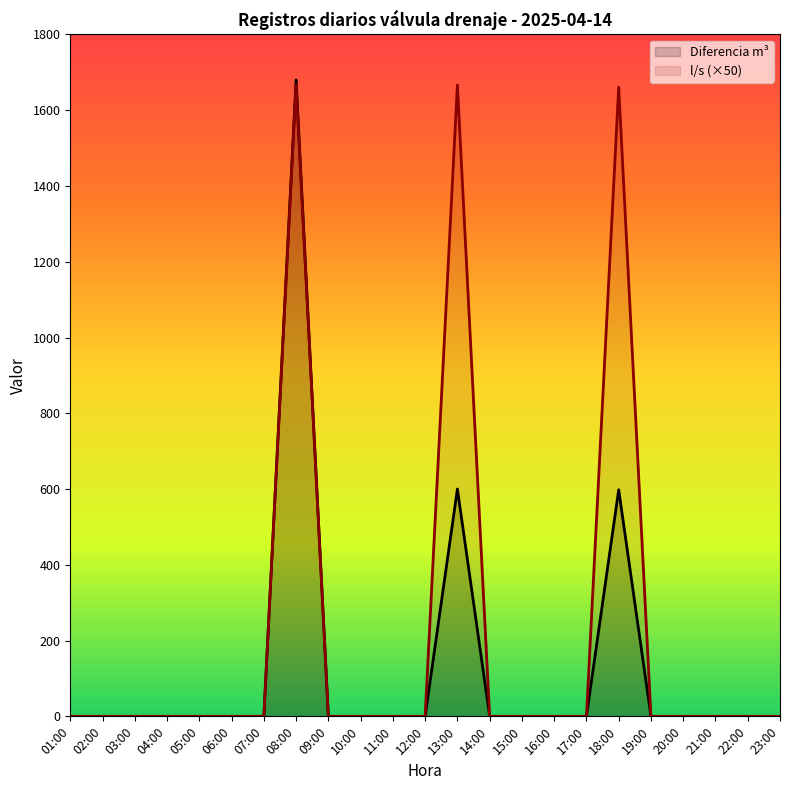

True or false: l/s has a value of -938.6 at 14:00.

False